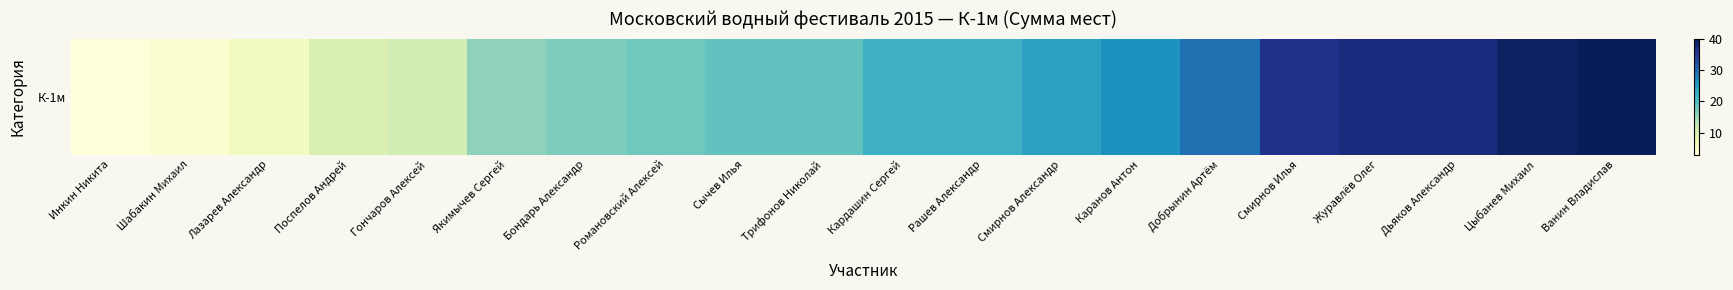

What is the sum of all values?

435